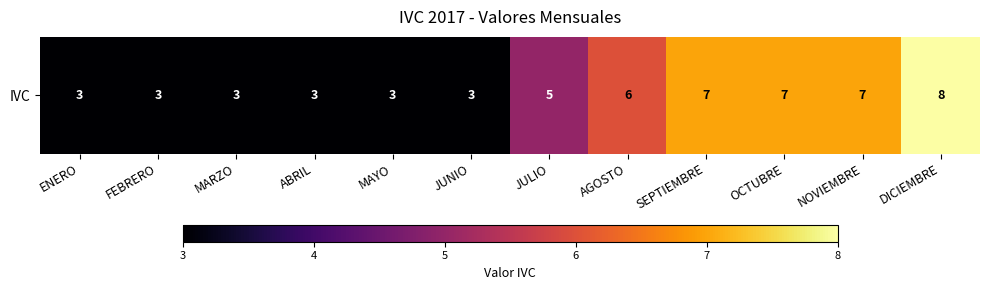

List the labels in order of value, smallest first.

ENERO, FEBRERO, MARZO, ABRIL, MAYO, JUNIO, JULIO, AGOSTO, SEPTIEMBRE, OCTUBRE, NOVIEMBRE, DICIEMBRE